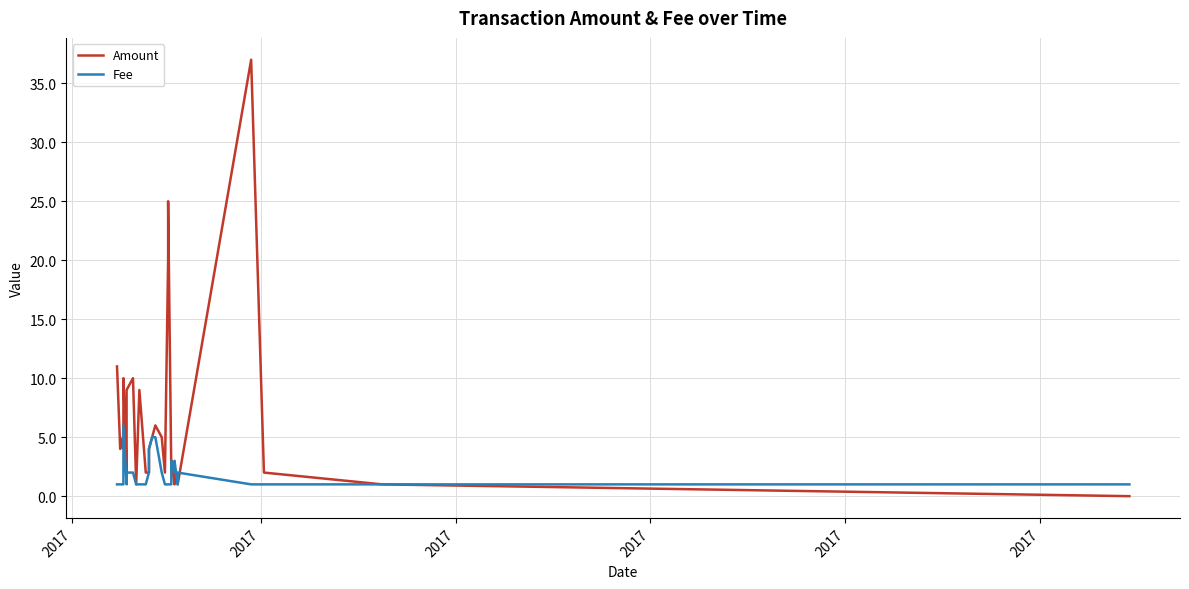

What is the maximum value shown in the chart?

37.0